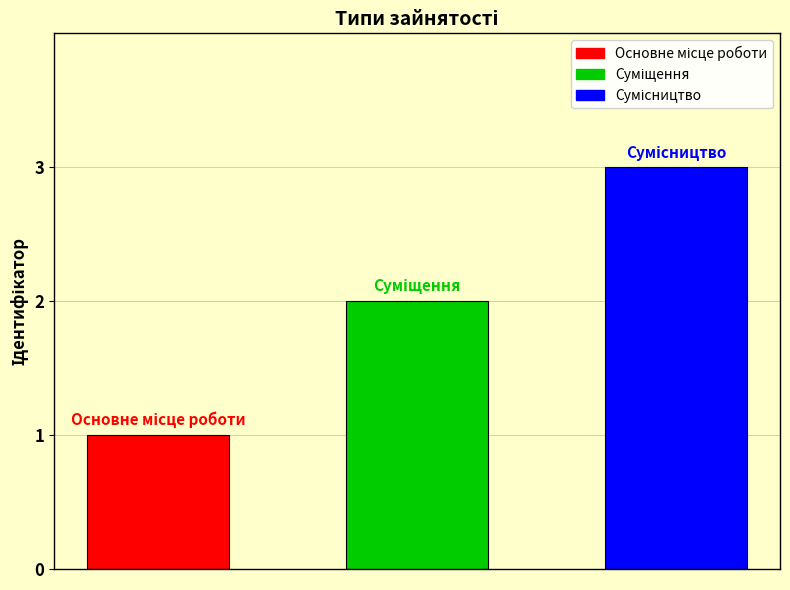

Count the values in the range 1 to 3.

3